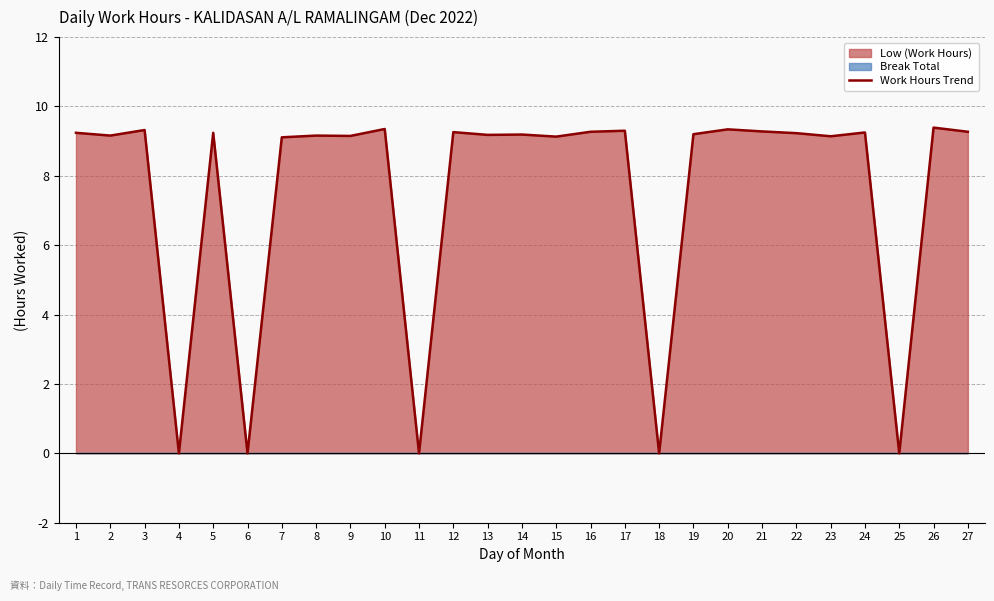

Reading right to left, transcribe all the data shown in this chart.

9.3	9.4	0.0	9.2	9.1	9.2	9.3	9.3	9.2	0.0	9.3	9.3	9.1	9.2	9.2	9.3	0.0	9.3	9.2	9.2	9.1	0.0	9.2	0.0	9.3	9.2	9.2